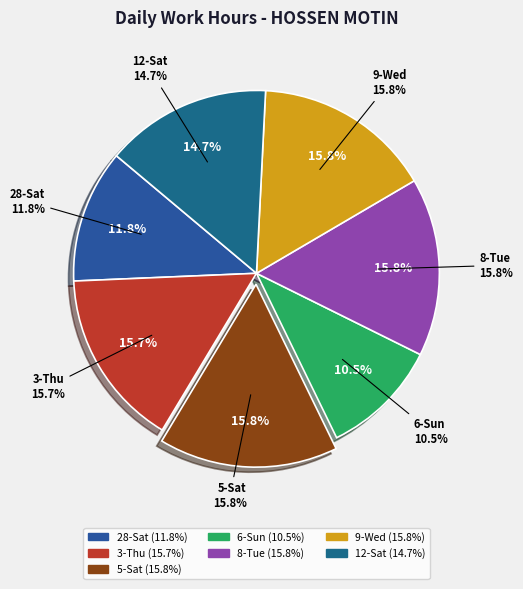

Is it true that 5-Sat is 16% of the pie?

True